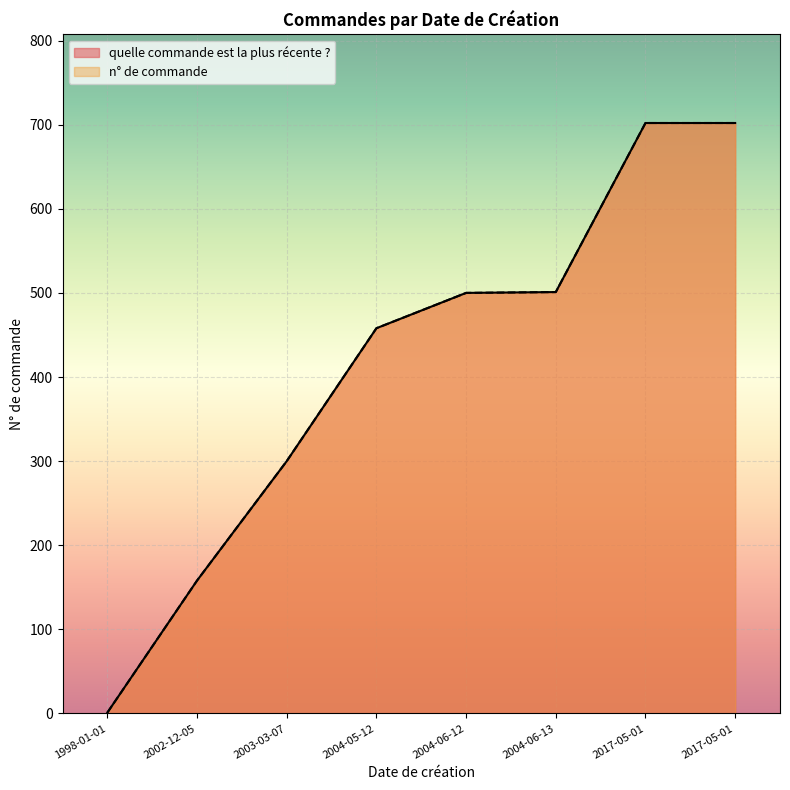

The n de commande series shows 770 at 2004-06-12. True or false?

False